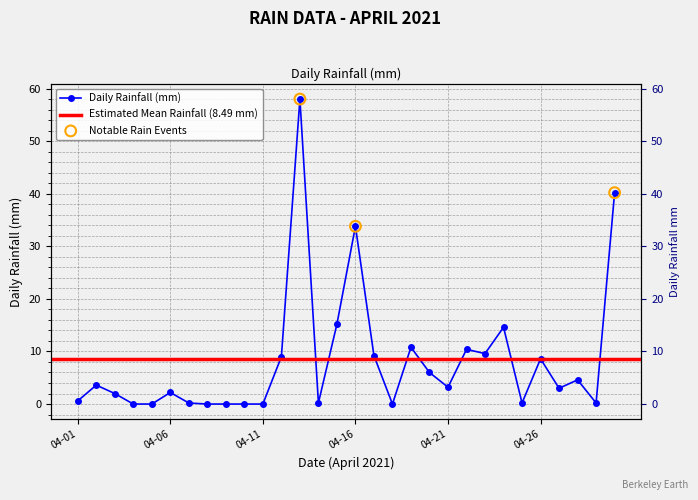

Between 2021-04-19 and 2021-04-18, which is larger?

2021-04-19